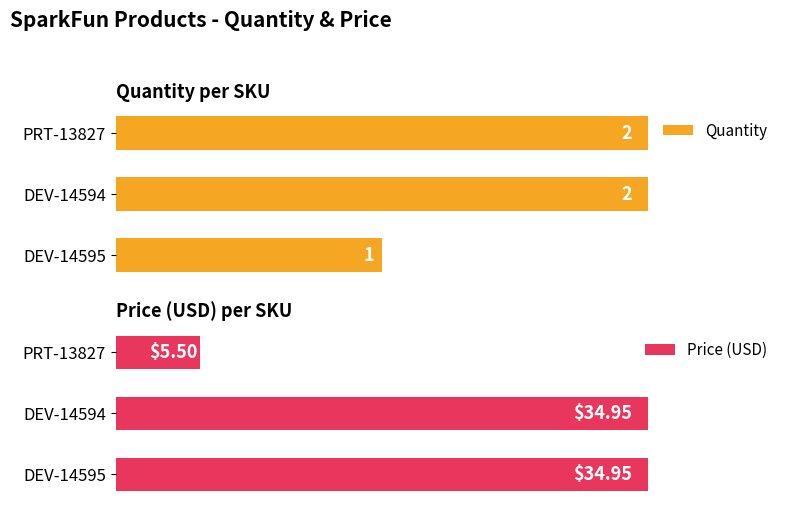

Reading left to right, what are all the values shown in this chart?

Quantity: 1.0	2.0	2.0
Price (USD): 35.0	35.0	5.5